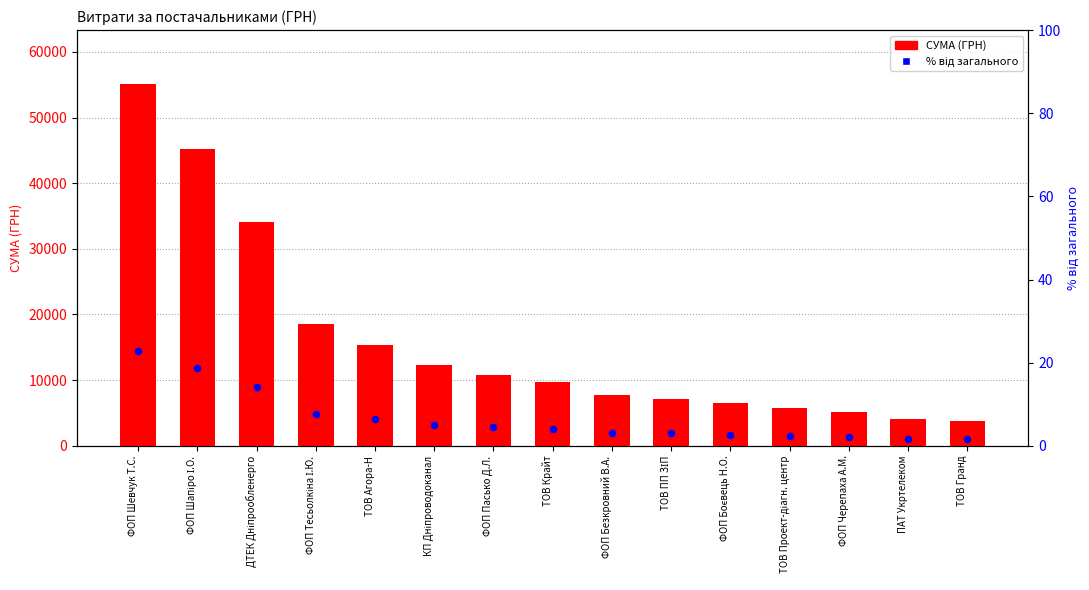

What are all the series names shown in the legend?

СУМА (ГРН), % від загального